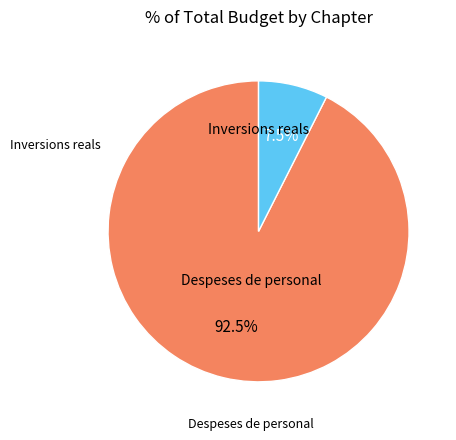

Does any single category account for the majority?

Yes